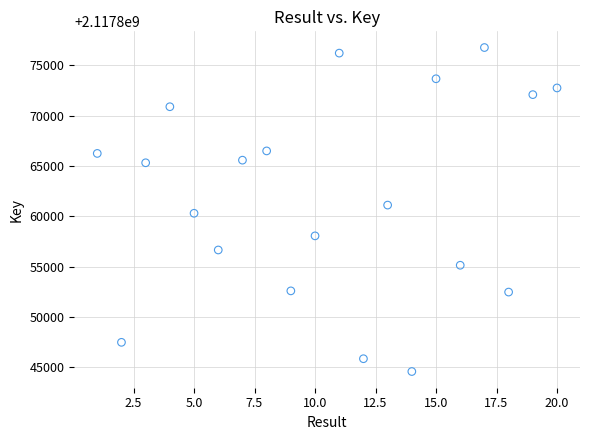

What is the range of Y values (max minus min)?

32205